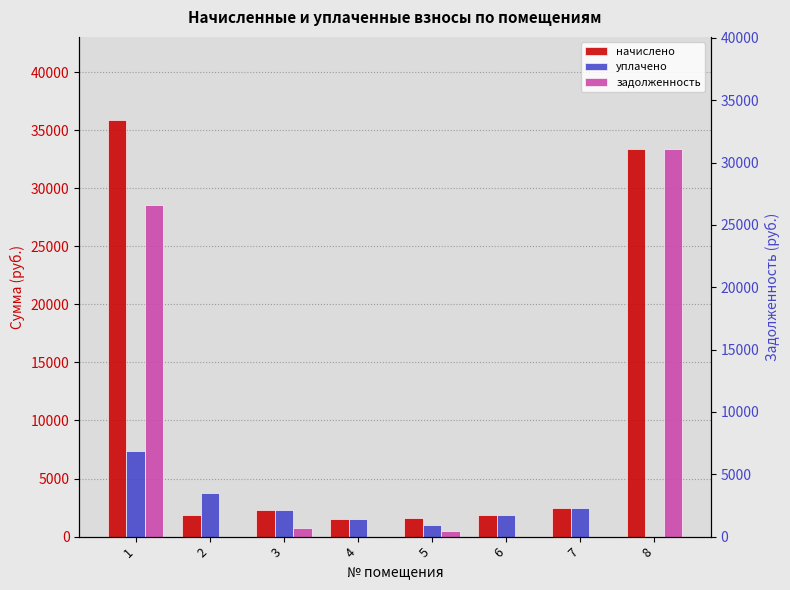

Rank the series by their average value, from lowest to highest.

уплачено, задолженность, начислено